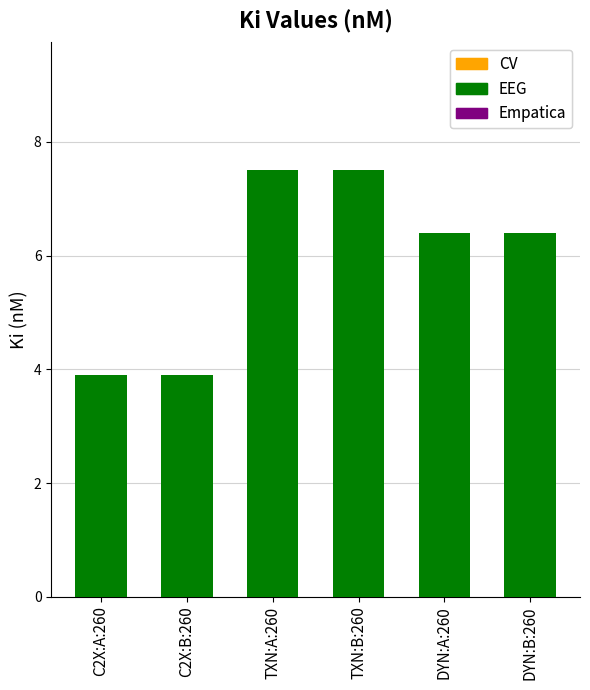

Does the chart contain any negative values?

No